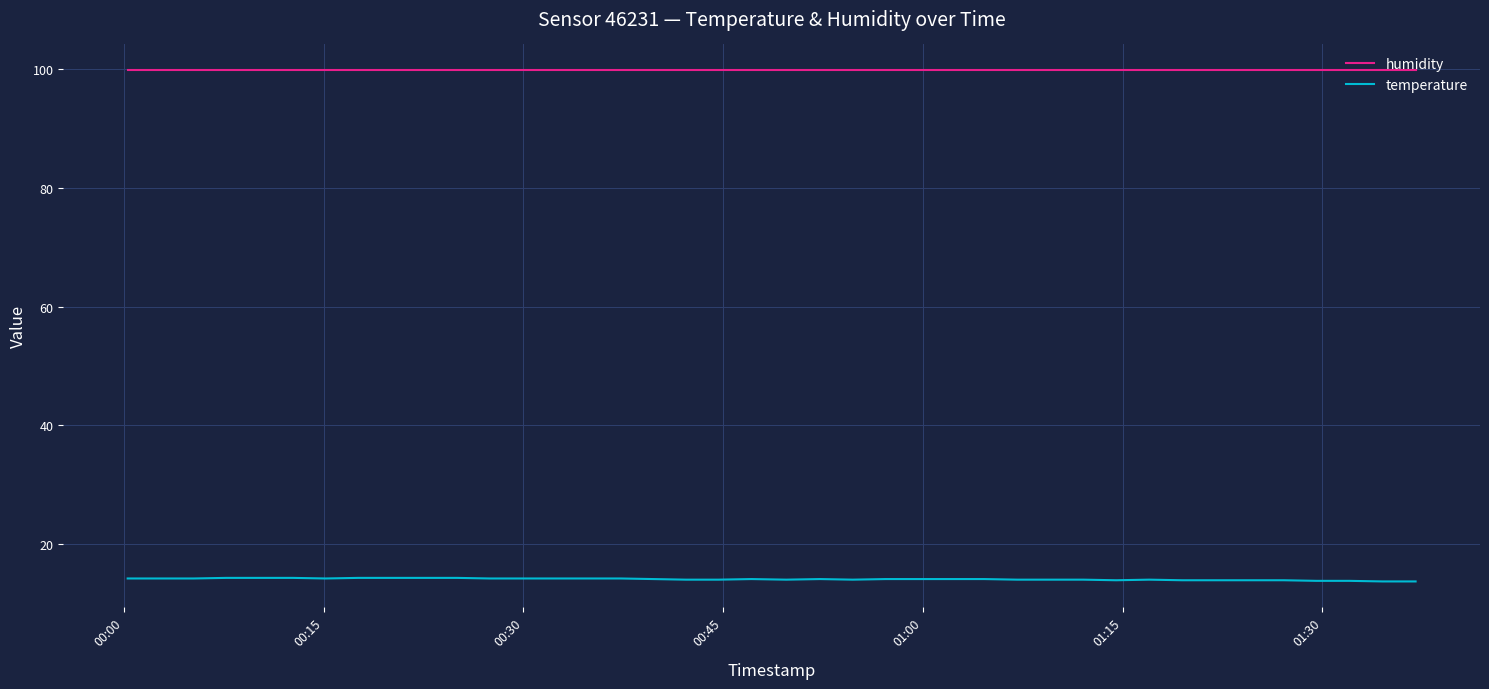

True or false: temperature and humidity intersect in this chart.

False